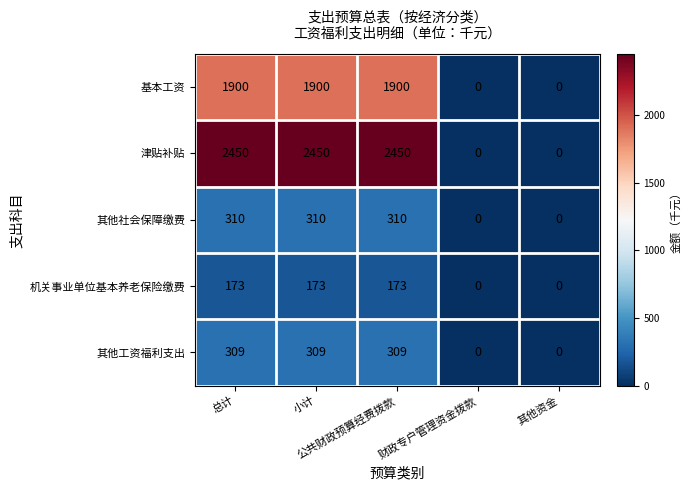

What is the difference between the maximum and second lowest values in the 津贴补贴 series?

2450